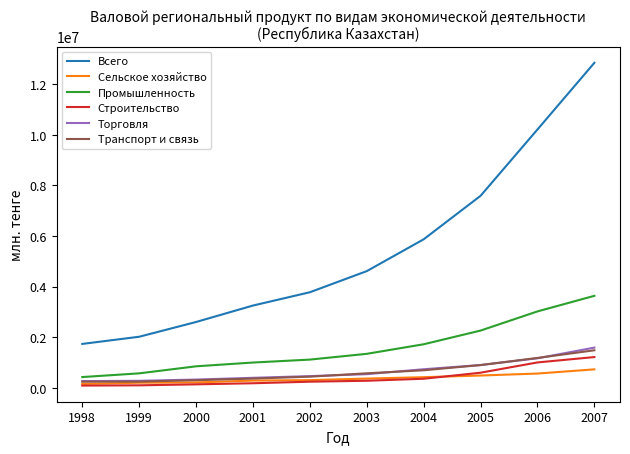

What is the spread (max minus min) of values at 2007?

12122458.2